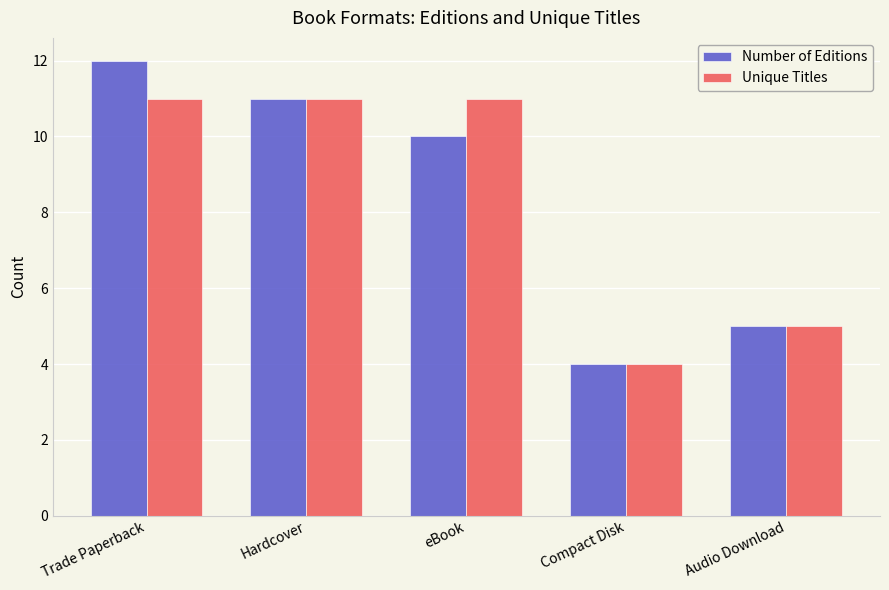

True or false: Unique Titles has a value of 4 at Compact Disk.

True